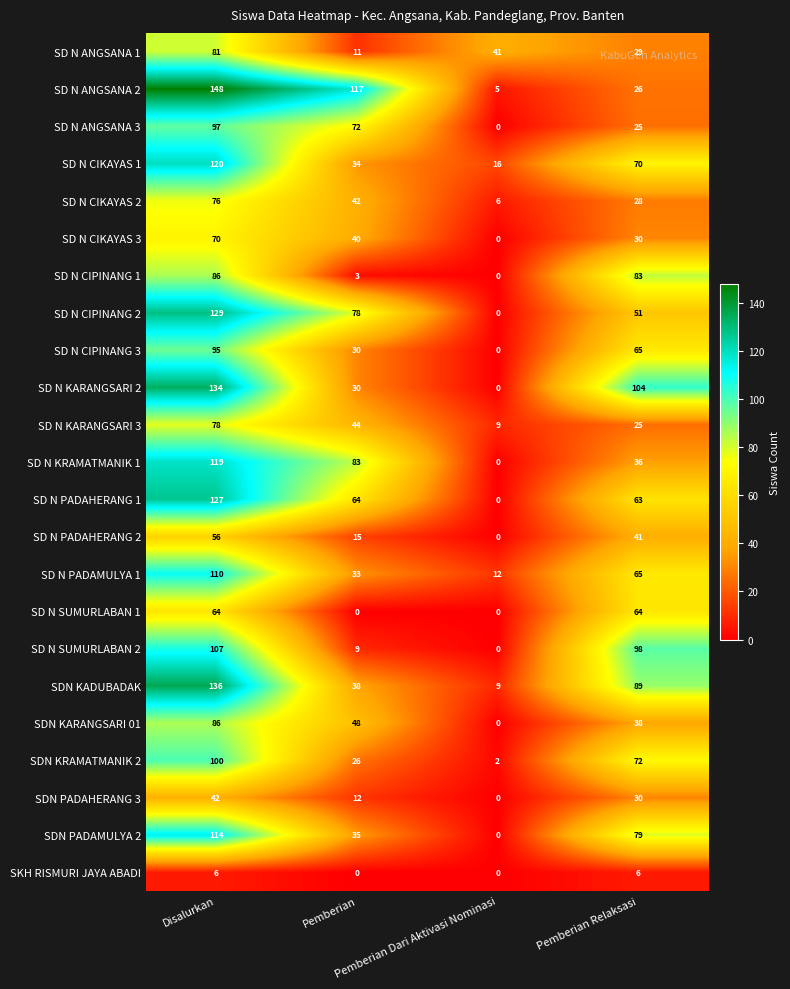

At which category is the sum across all series the highest?

Disalurkan